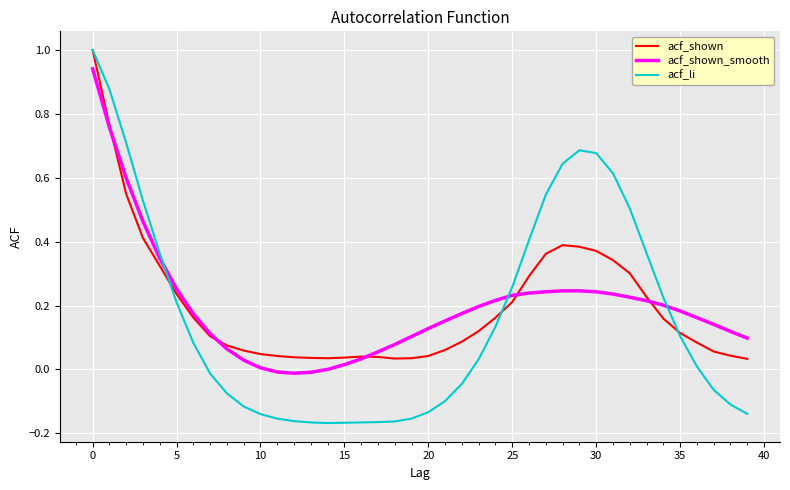

Which series has the largest range (max minus min)?

acf_li